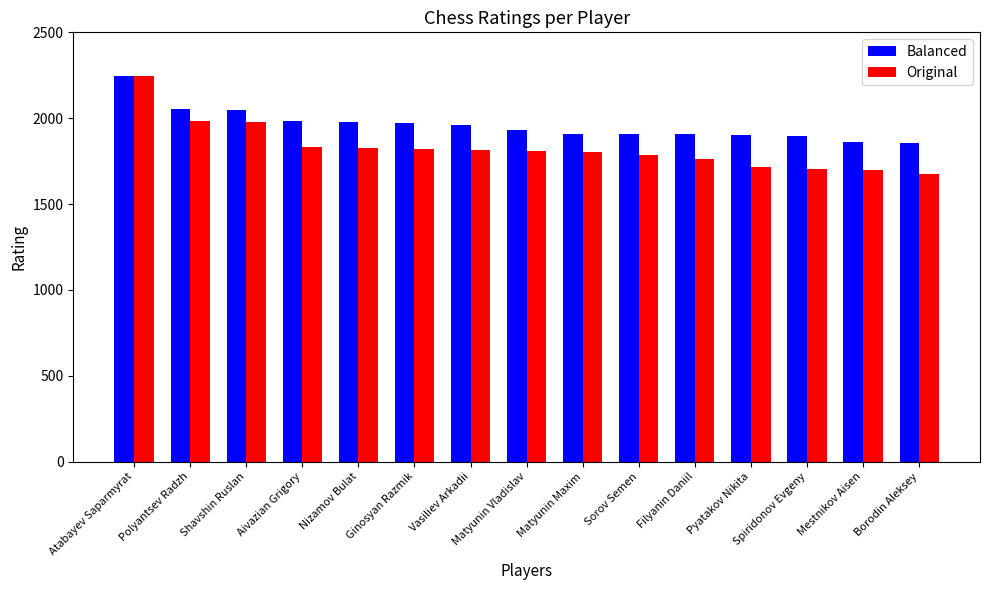

Which category has the highest value in the Original series?

Atabayev Saparmyrat